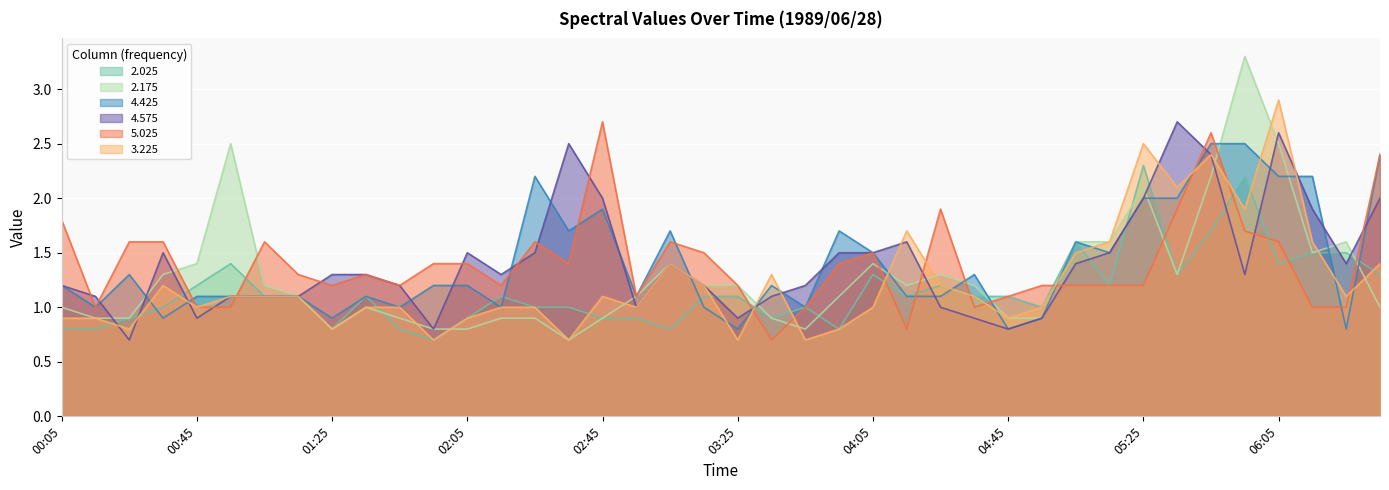

The 4.425 series shows 1.2 at 04:45. True or false?

False